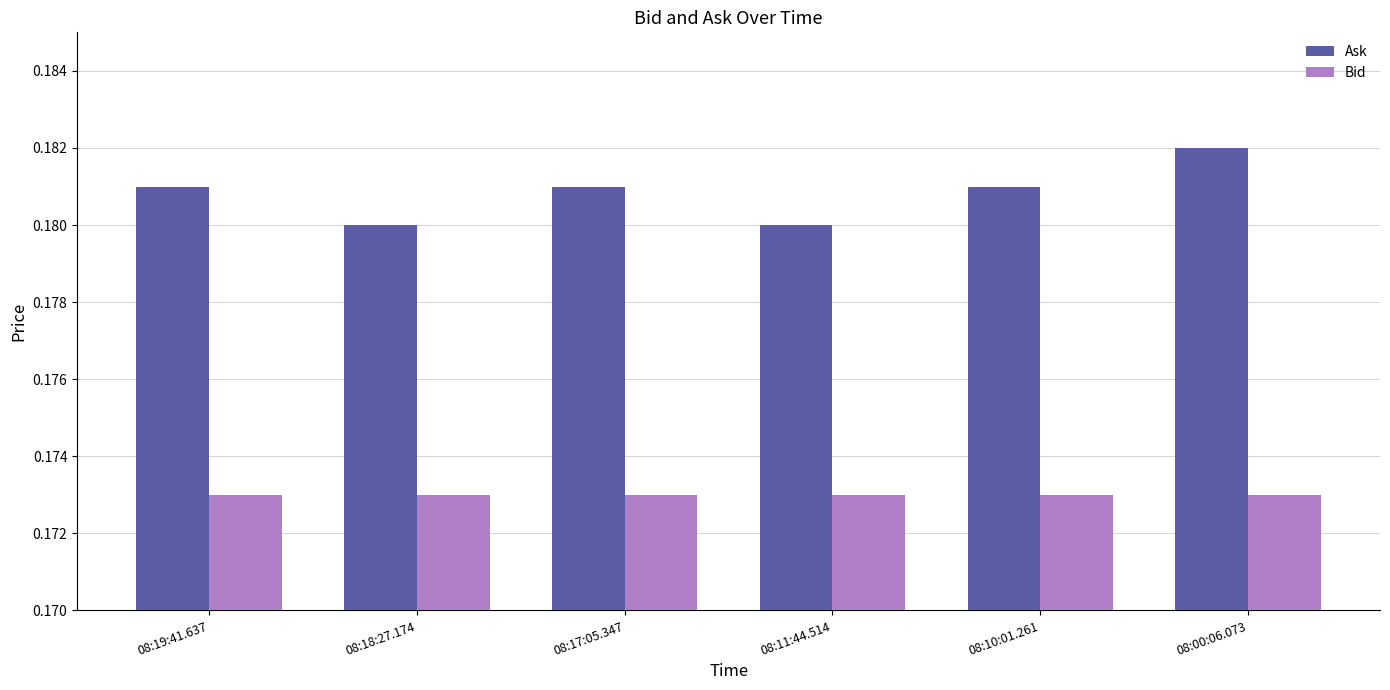

Rank the series by their average value, from lowest to highest.

Bid, Ask